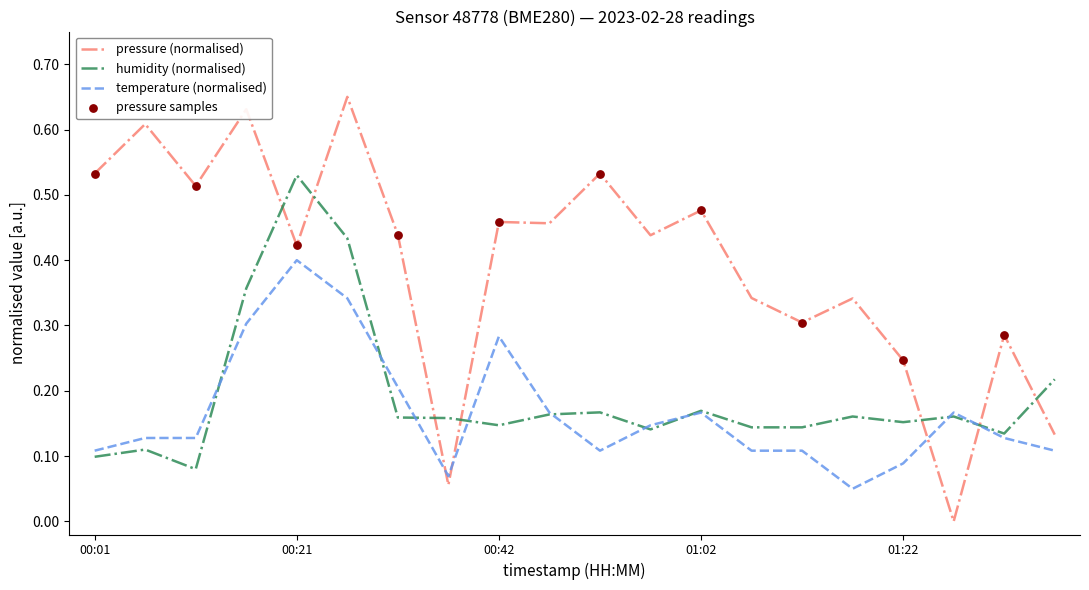

Which series has the largest total across all categories?

pressure (normalised)